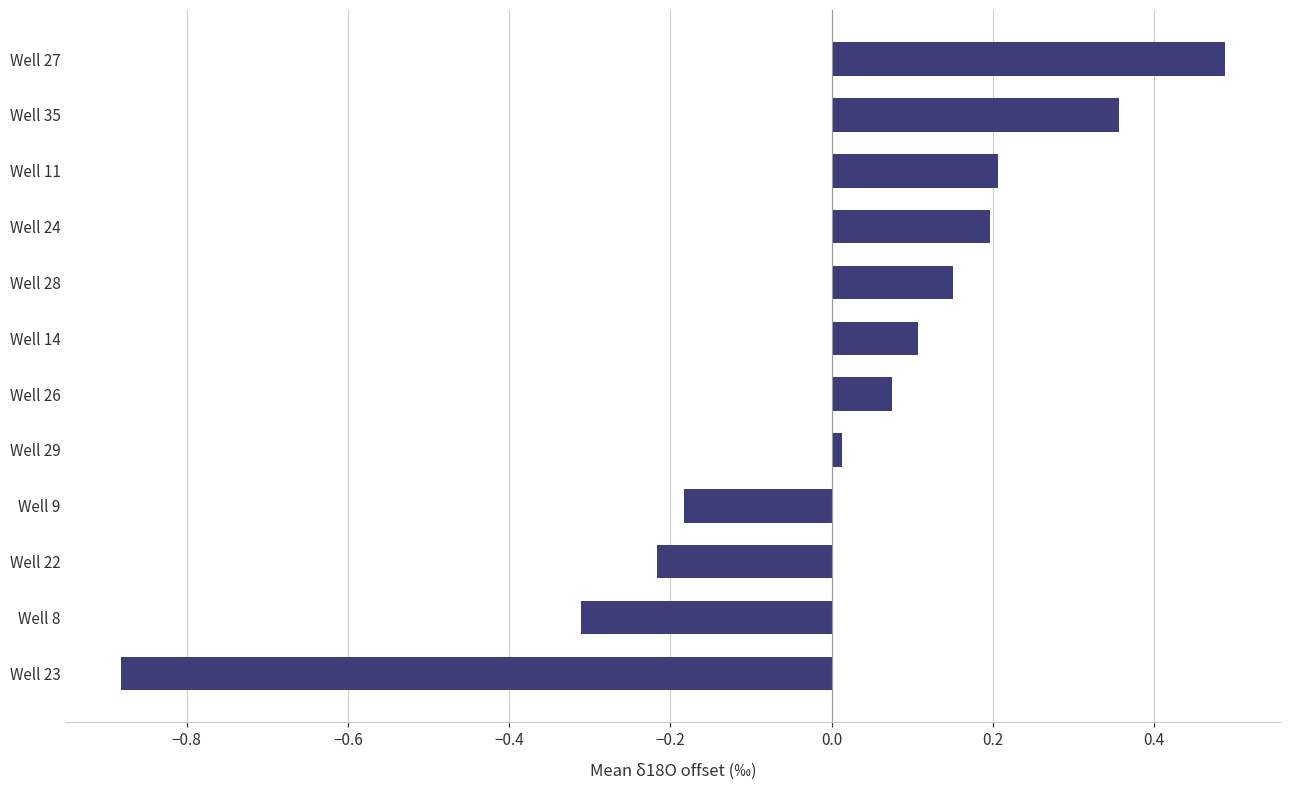

What is the maximum value shown in the chart?

0.5